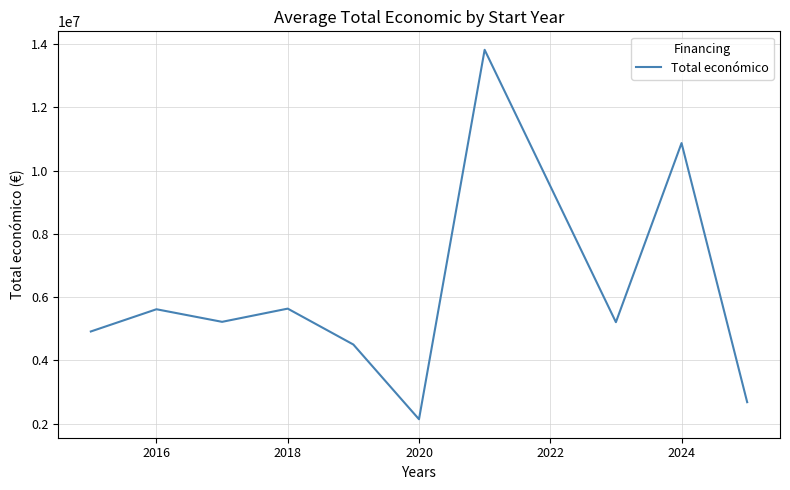

What is the minimum value shown in the chart?

2136174.0